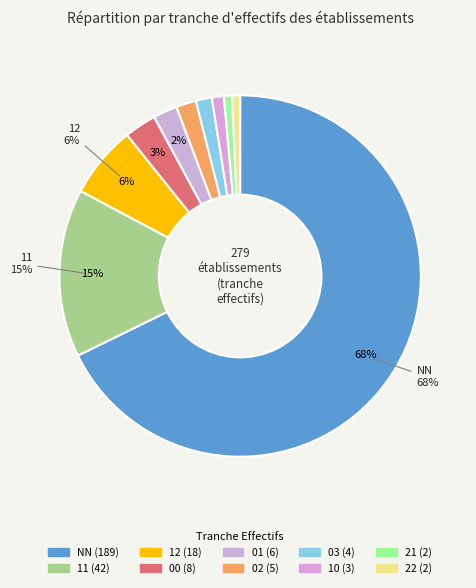

Count the number of slices in the pie.

10